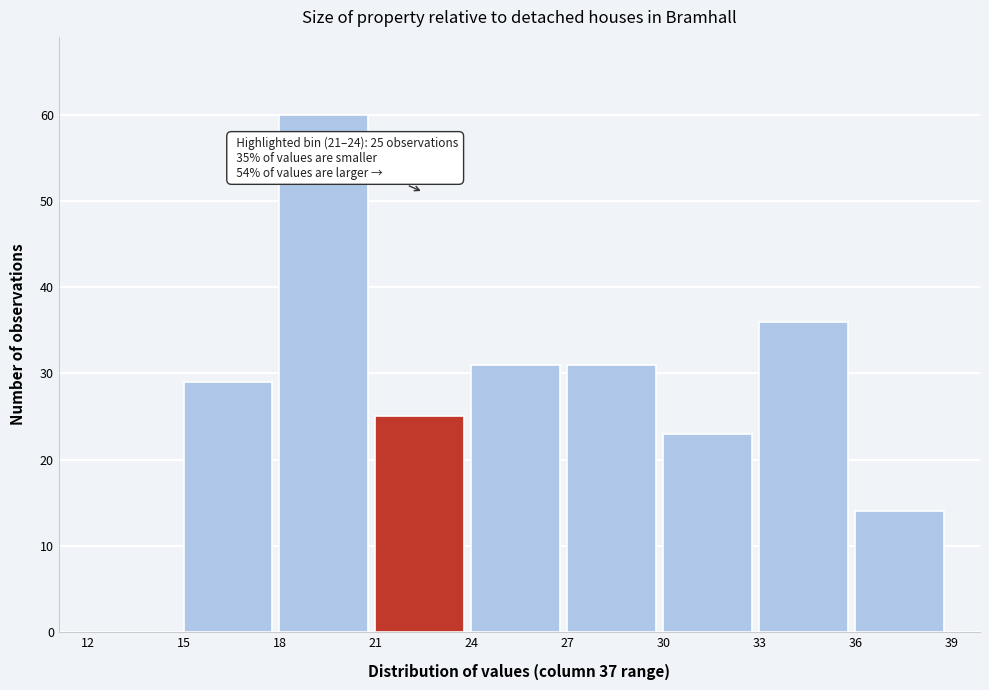

Over which range of the x-axis is the bar tallest?

18 to 21